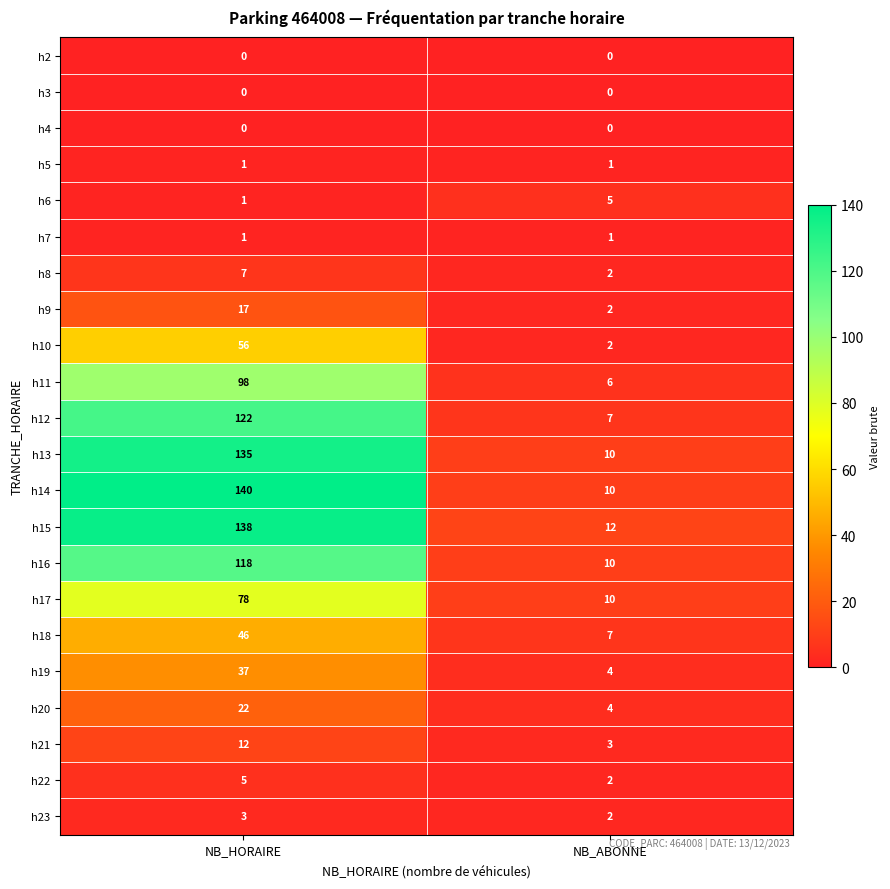

Which series has the largest range (max minus min)?

h14